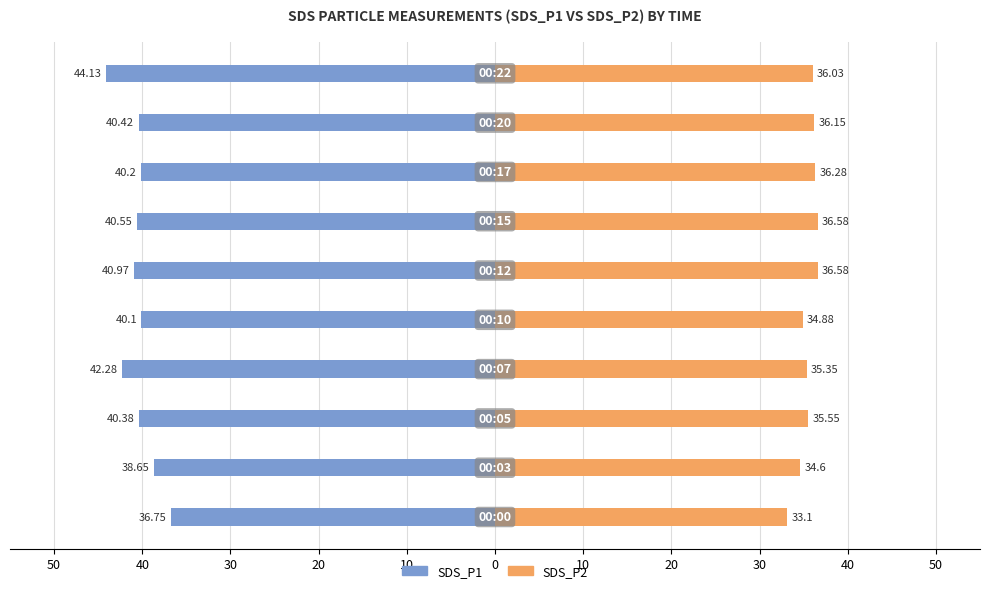

What is the average value of the SDS_P1 series?

-40.4